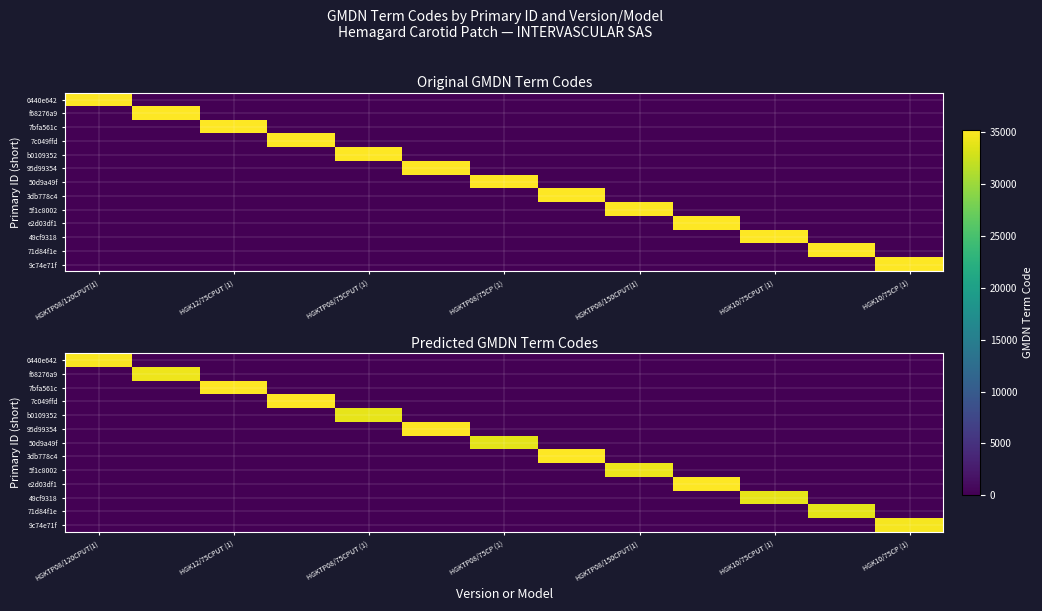

Count the number of data series in this chart.

13